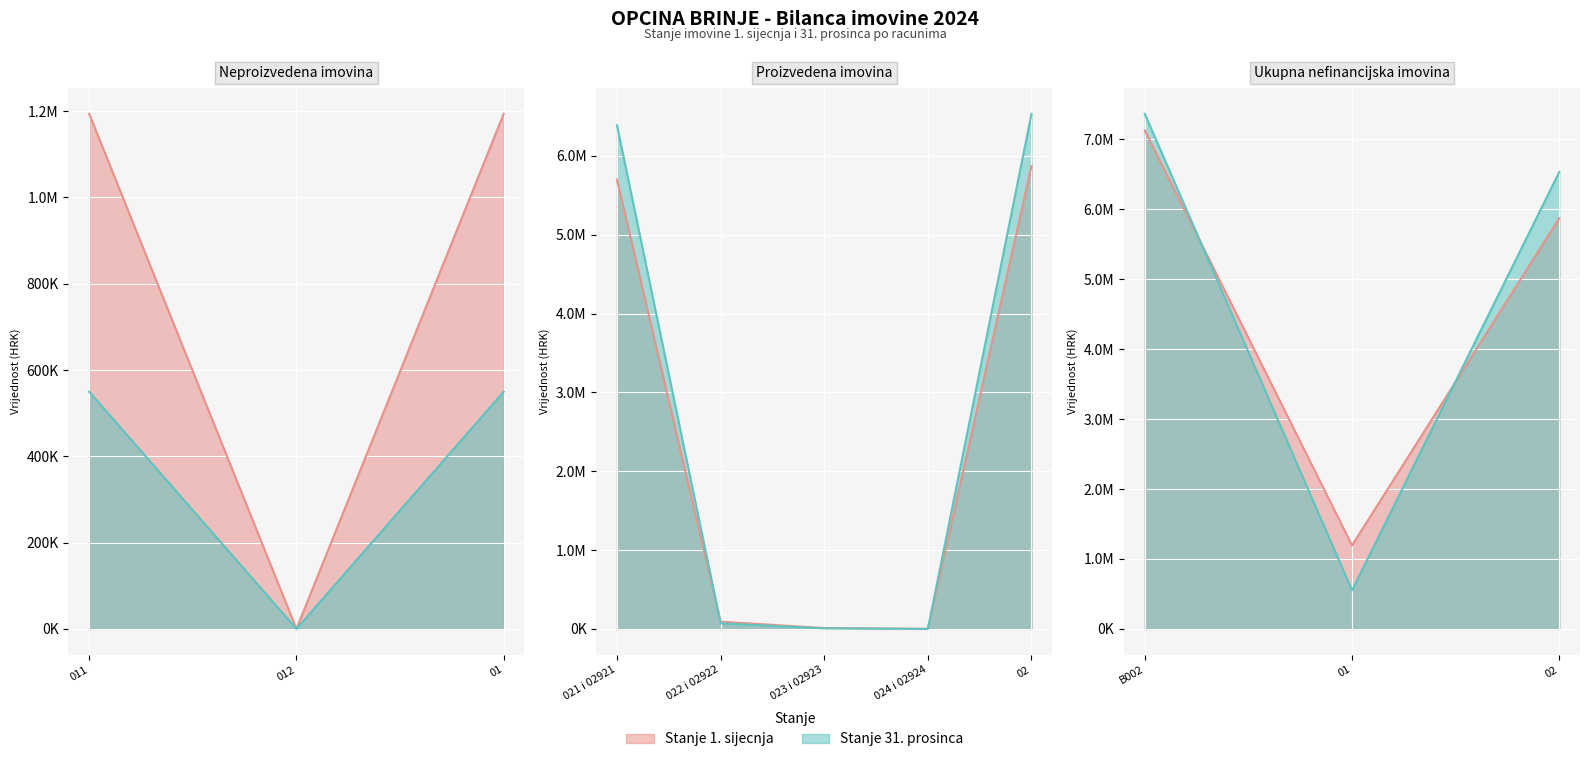

Is it true that Stanje 31. prosinca equals 756755.4 at 01?

False